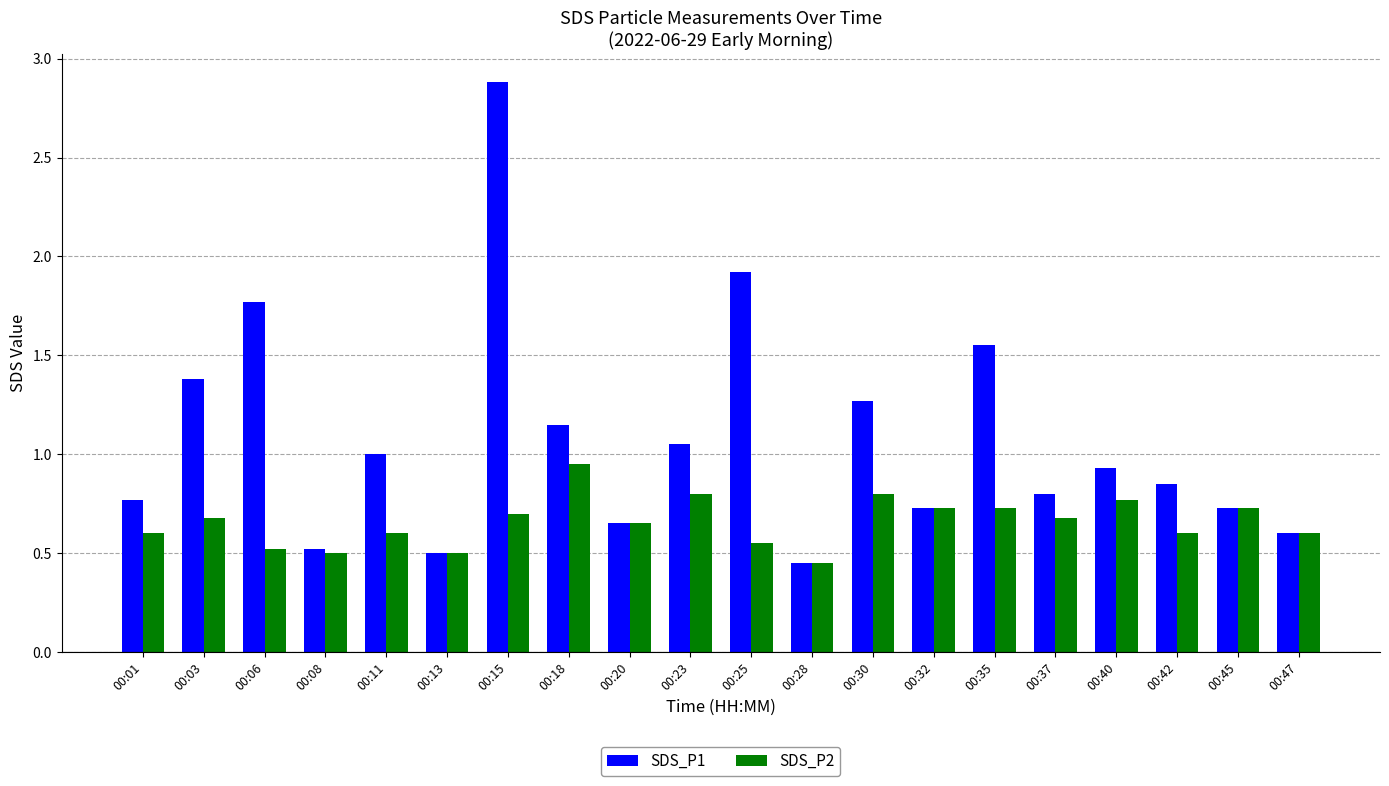

What is the sum of all SDS_P2 values?

13.1